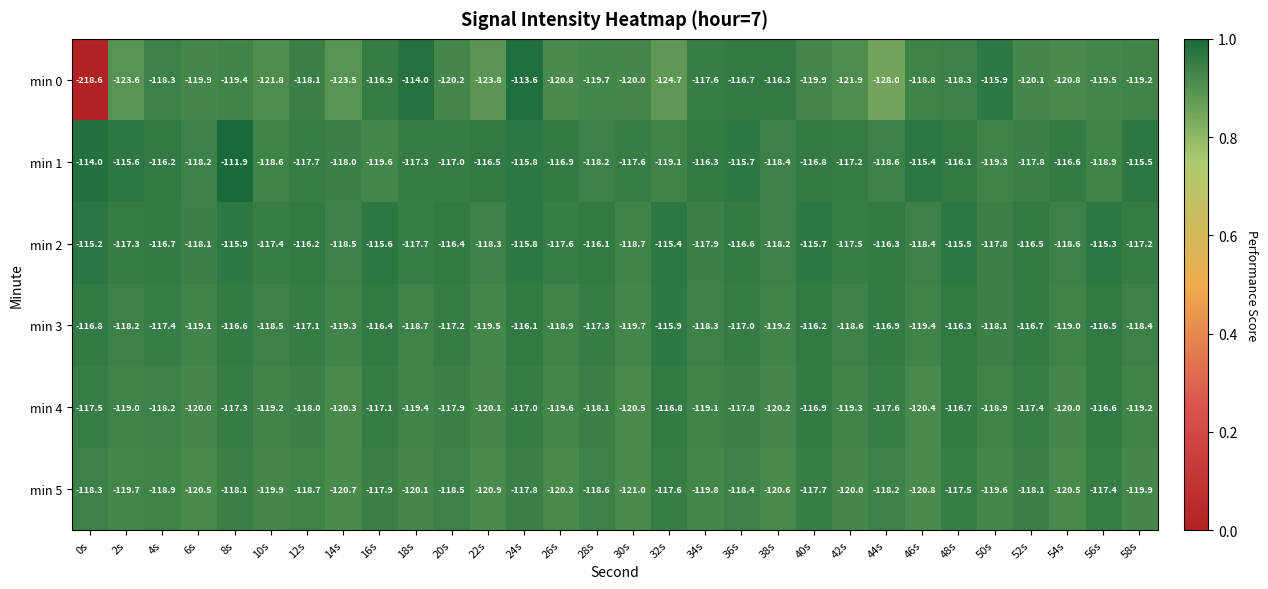

Where does the min 4 series first go above -118?

0s